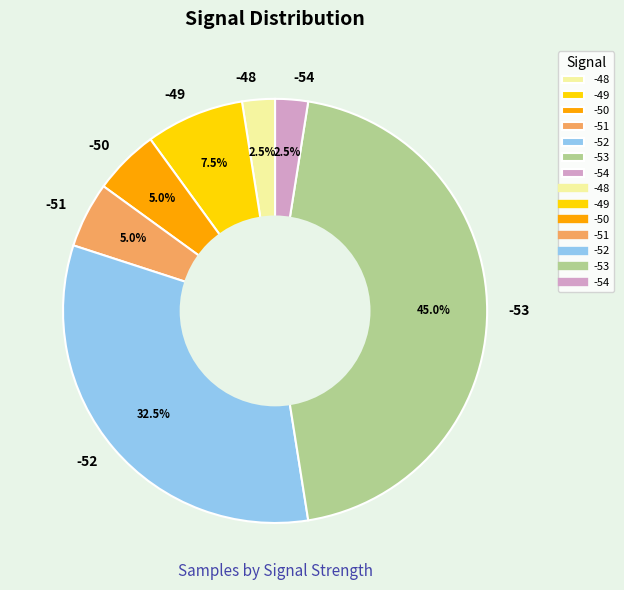

What is the largest slice in the pie chart?

-53